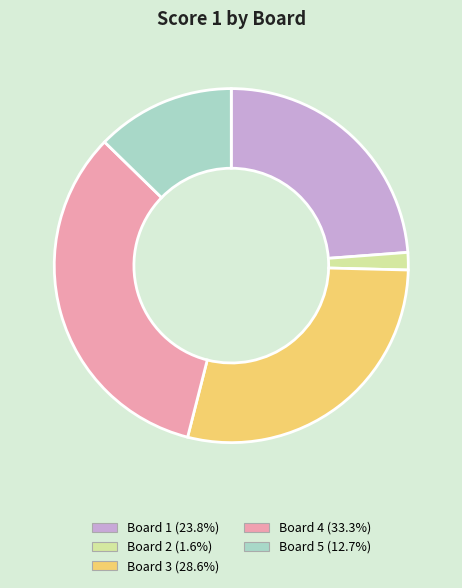

Is there a majority slice in this chart?

No